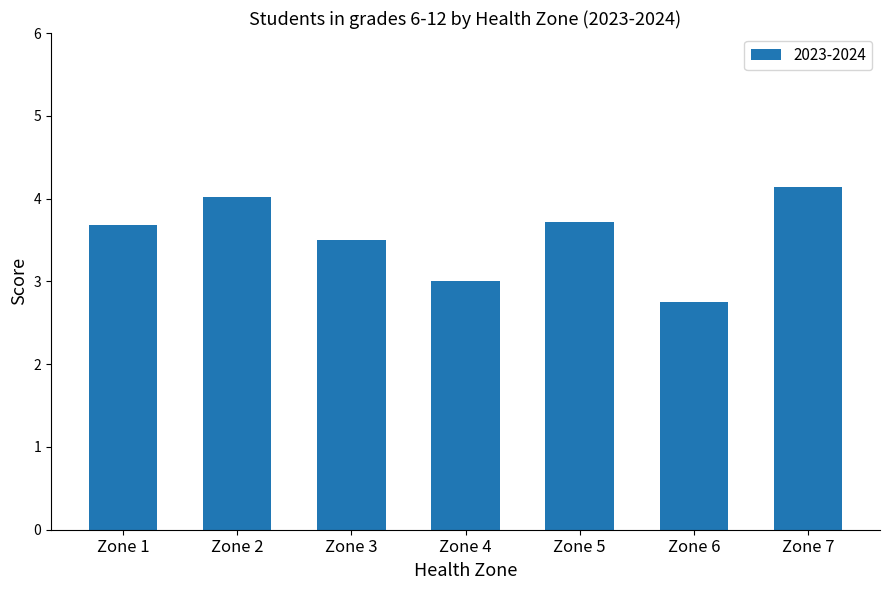

What is the ratio of the value at Zone 2 to the value at Zone 7?

1.0